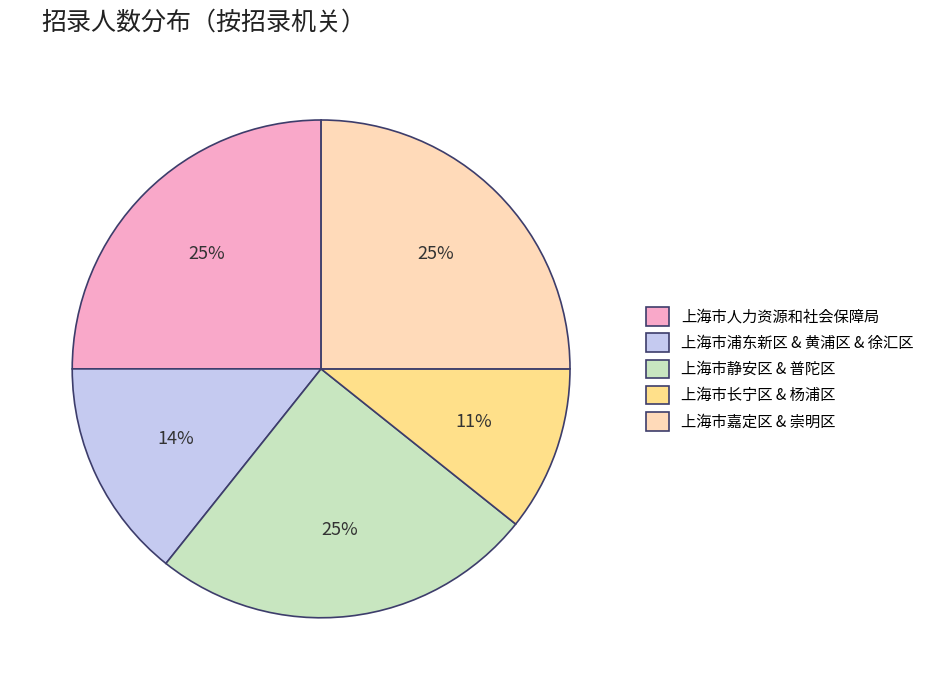

The 上海市静安区 & 普陀区 slice represents 40% of the pie. True or false?

False